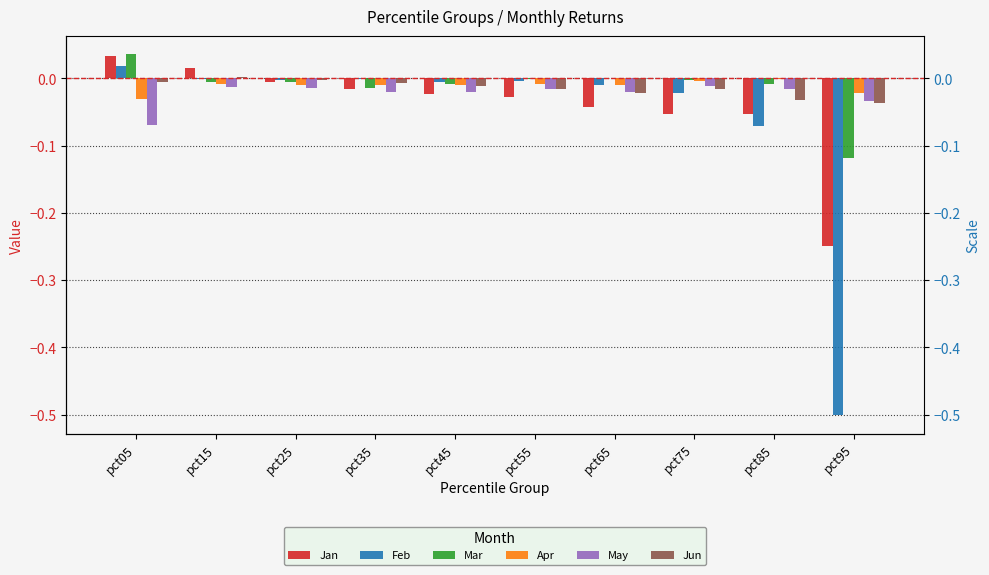

Where is Feb nearest to the value 0?

pct35